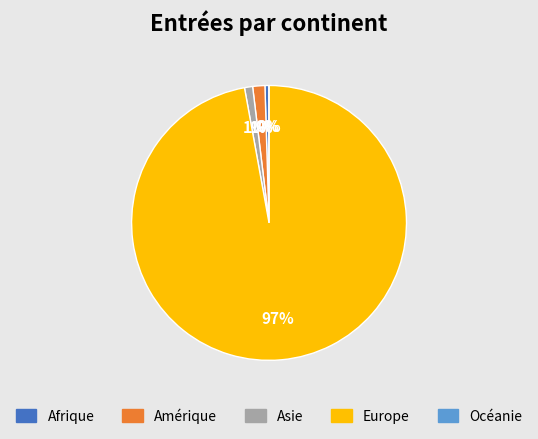

Is the sum of Europe and Asie greater than half?

Yes